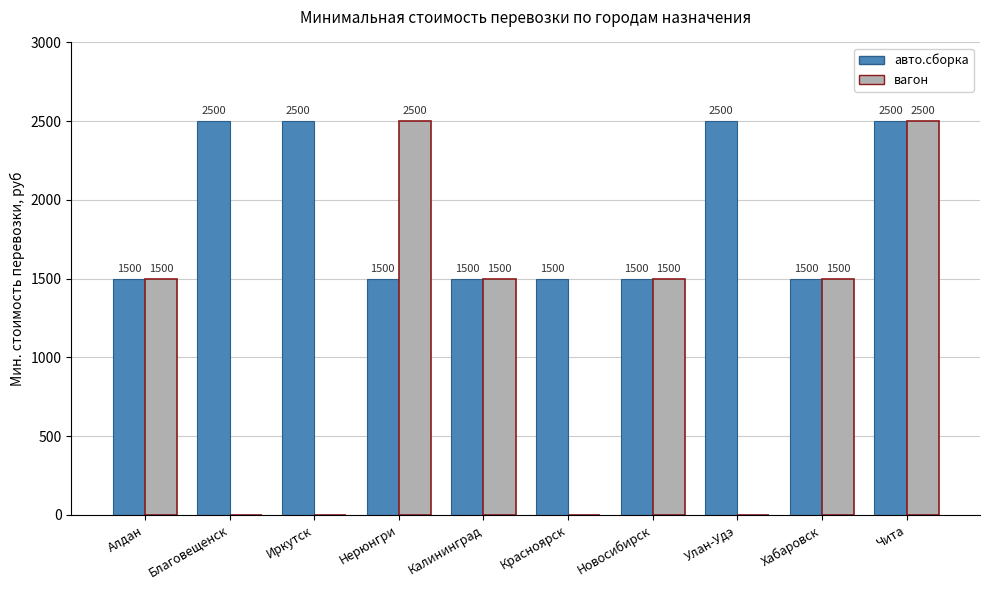

Does the chart contain stacked bars?

No